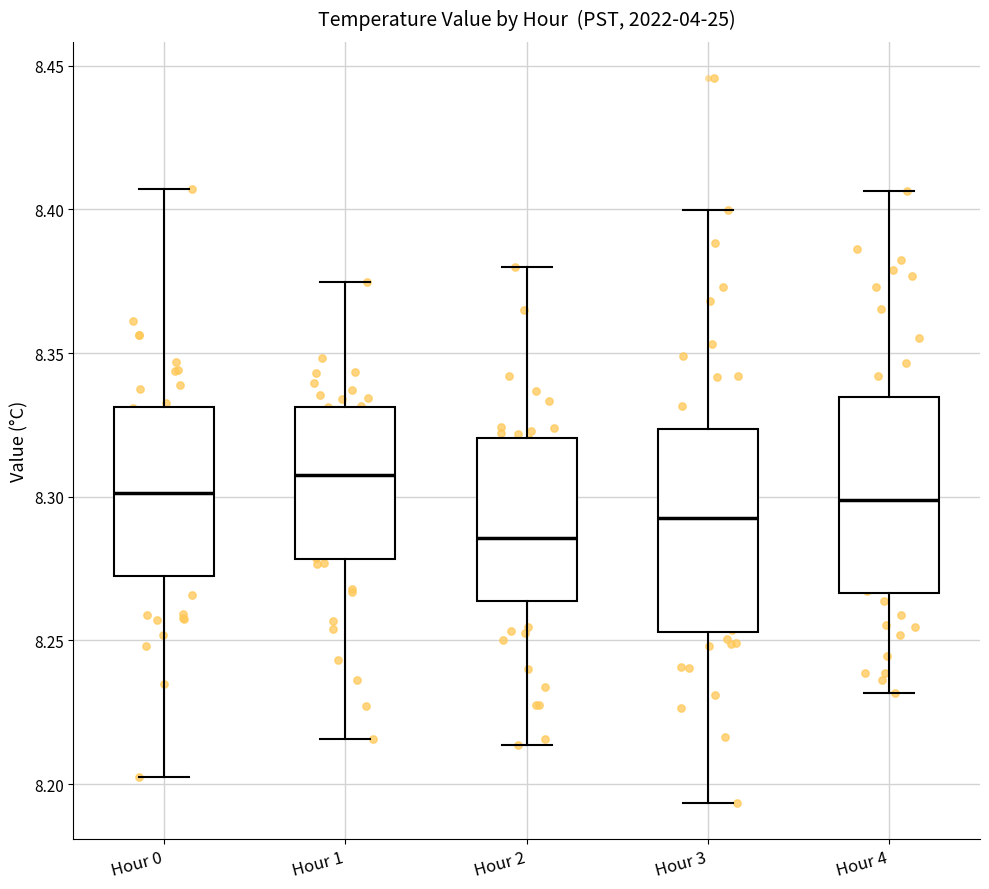

Which box's median line is the lowest?

Hour 2